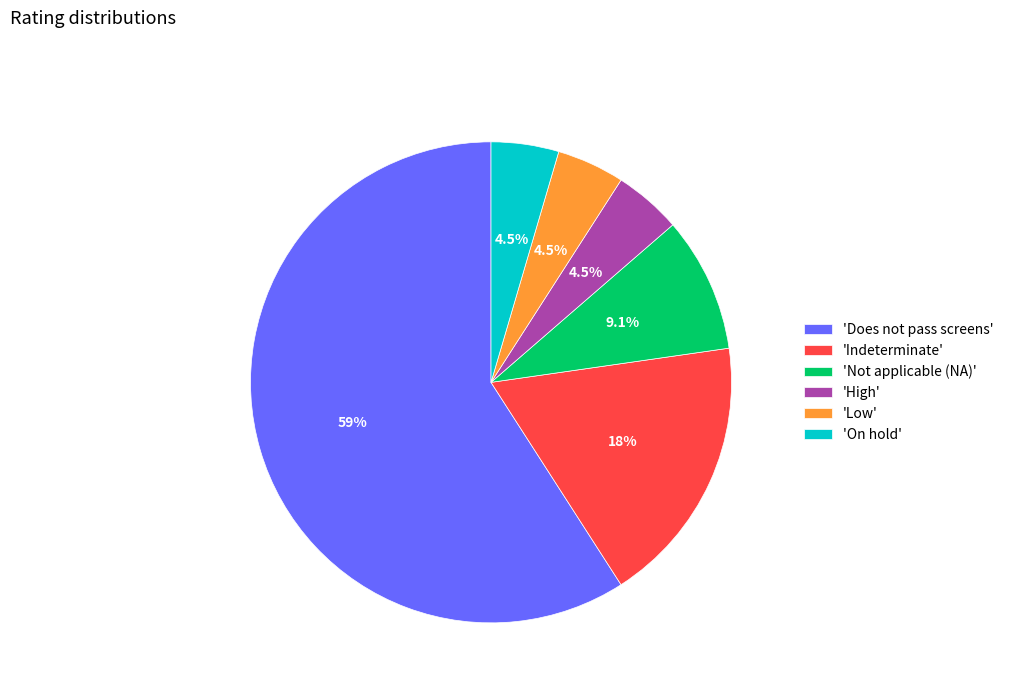

Between 'Indeterminate' and 'High', which is larger?

'Indeterminate'